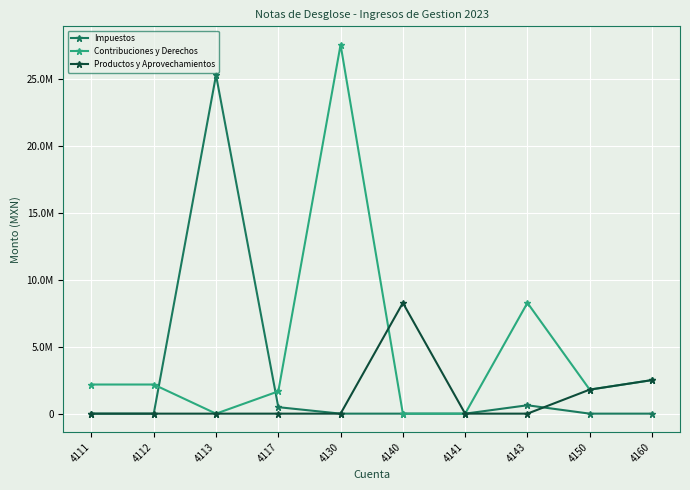

Rank the series by their maximum value, from lowest to highest.

Productos y Aprovechamientos, Impuestos, Contribuciones y Derechos